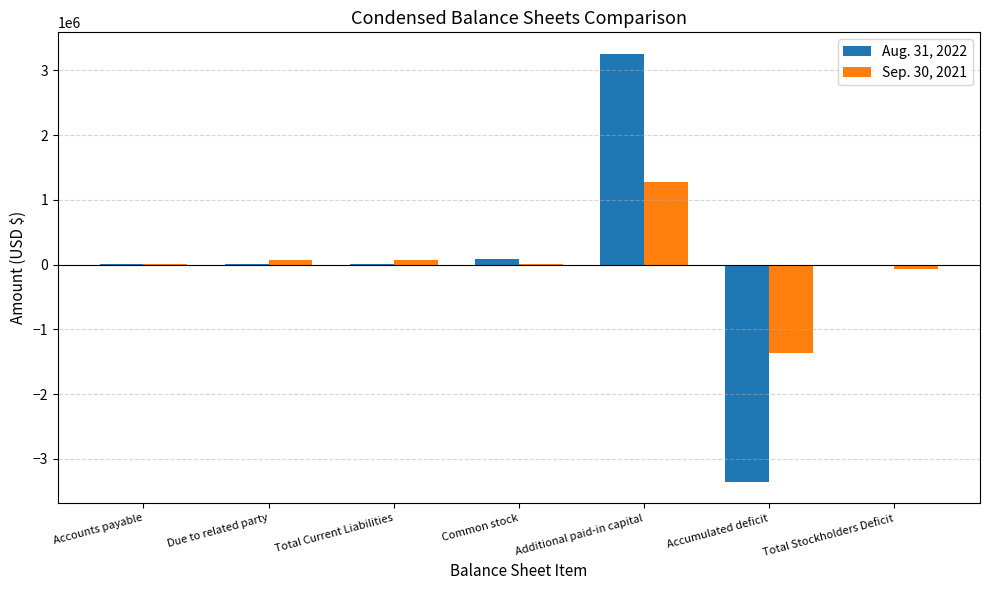

At which category does the chart reach its peak across all series?

Additional paid-in capital